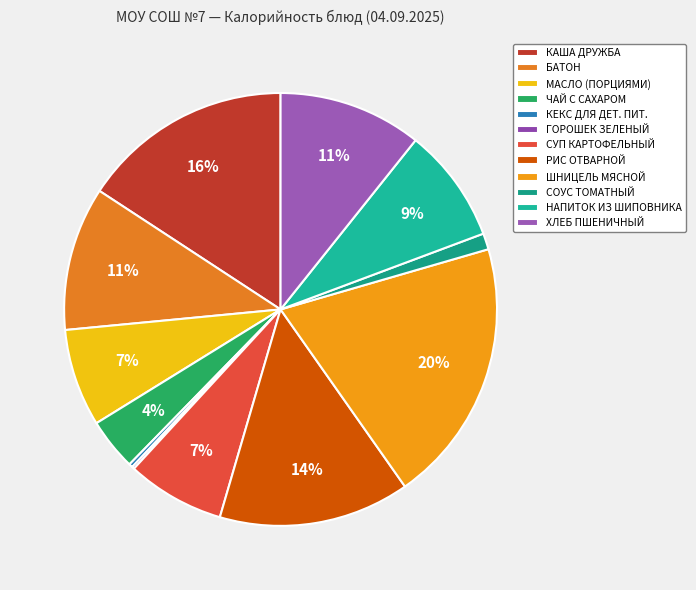

Does НАПИТОК ИЗ ШИПОВНИКА represent more than half of the total?

No